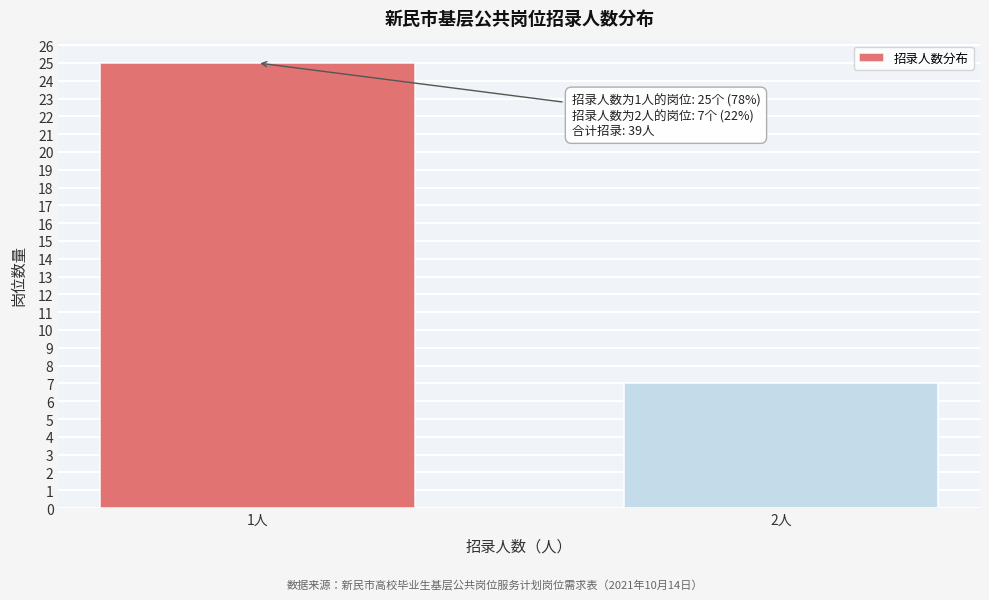

Reading left to right, list all the values displayed in this chart.

25	7